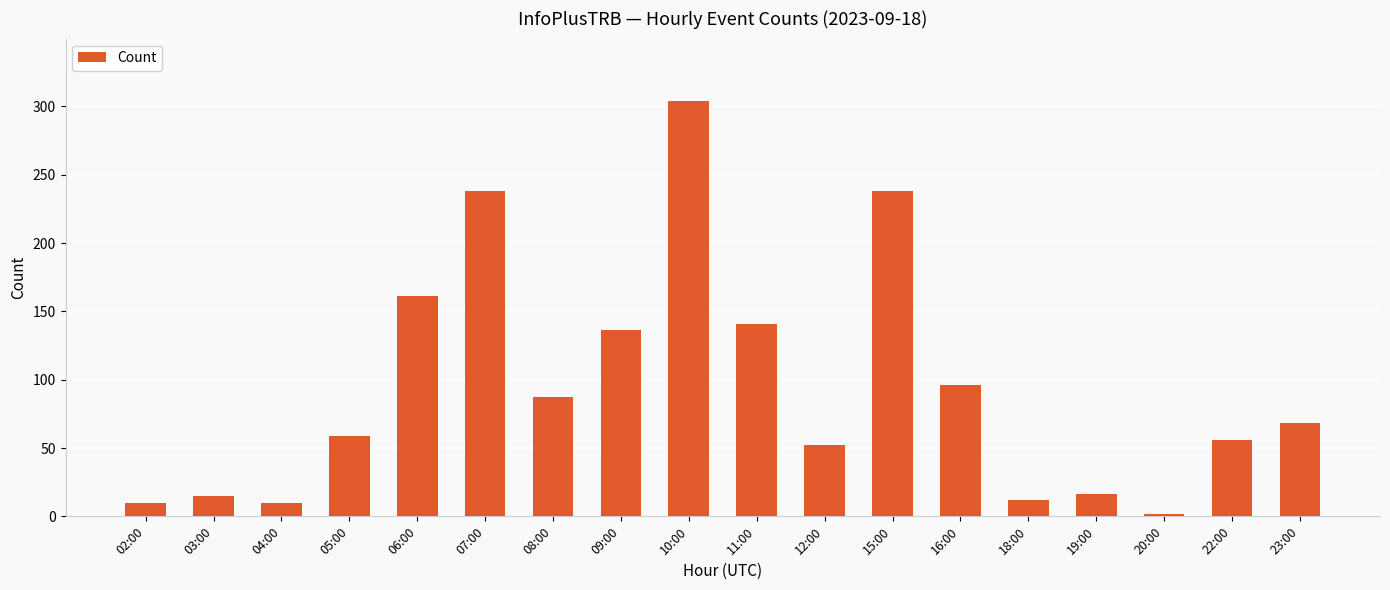

The chart shows a value of 16 at 19:00. True or false?

True